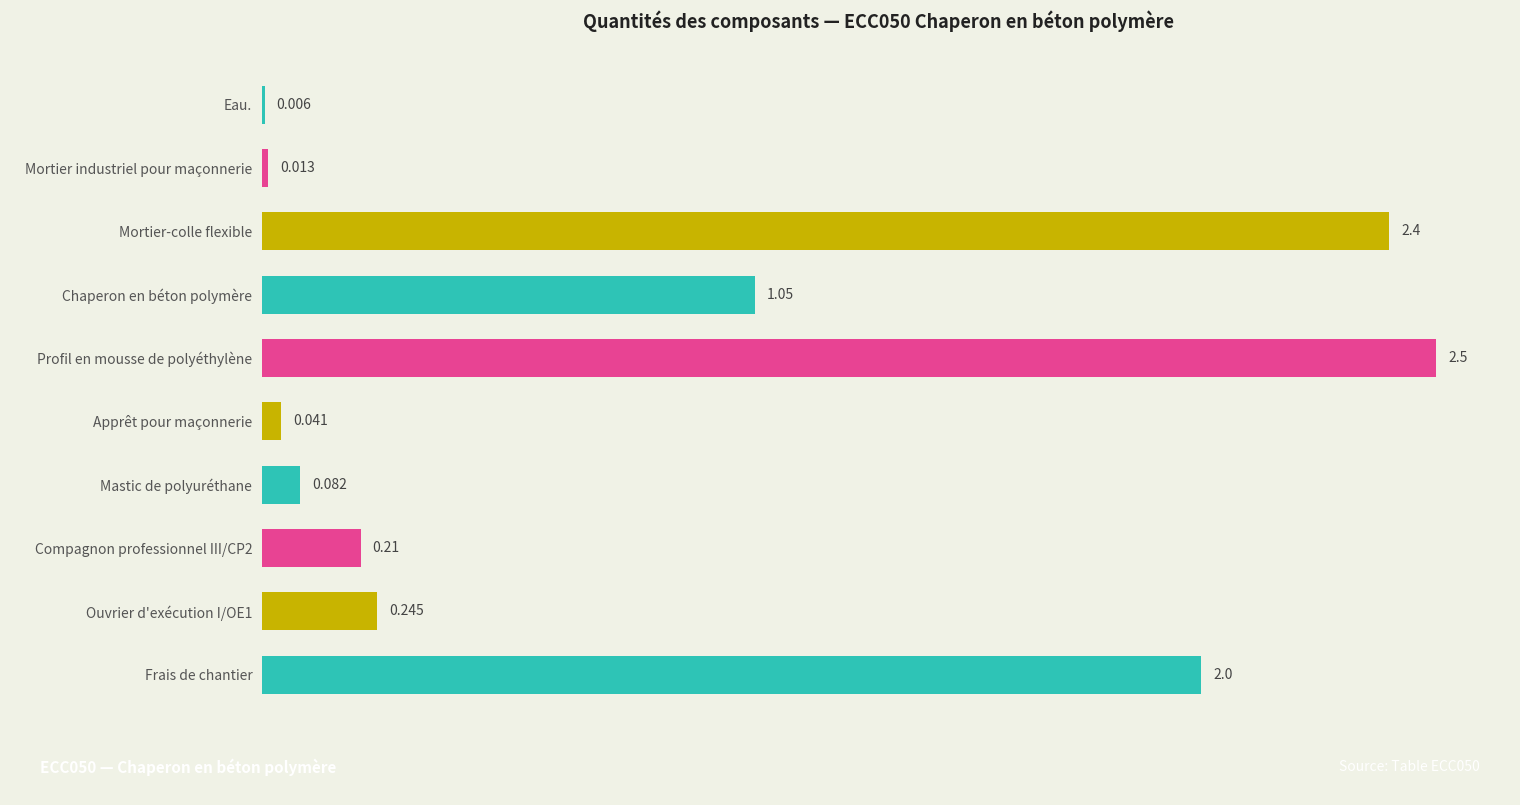

Where is the data nearest to the value 1?

Chaperon en béton polymère